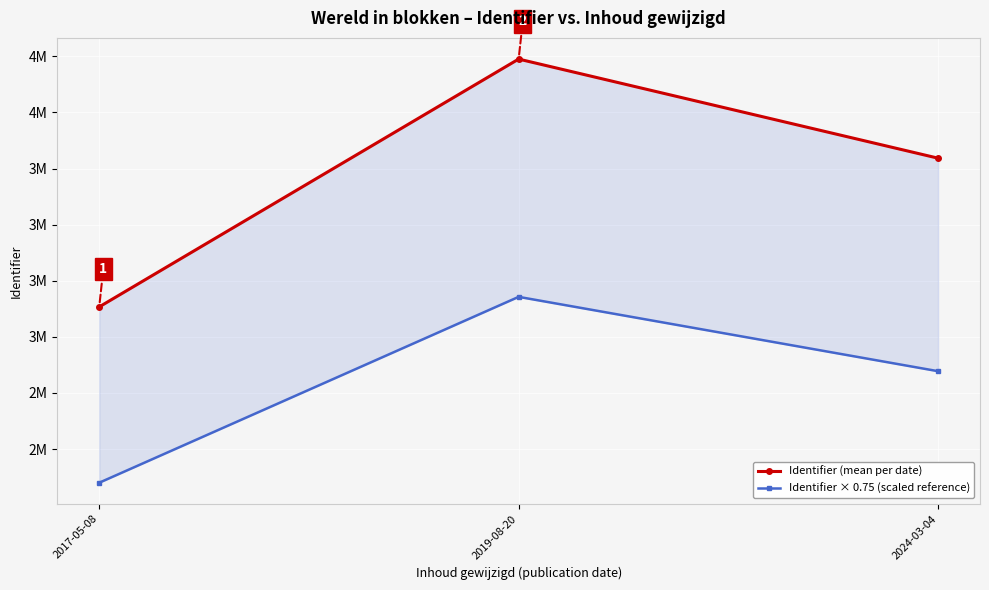

What is the value of the Identifier × 0.75 (scaled reference) point at the 2nd from the left?

3178332.4